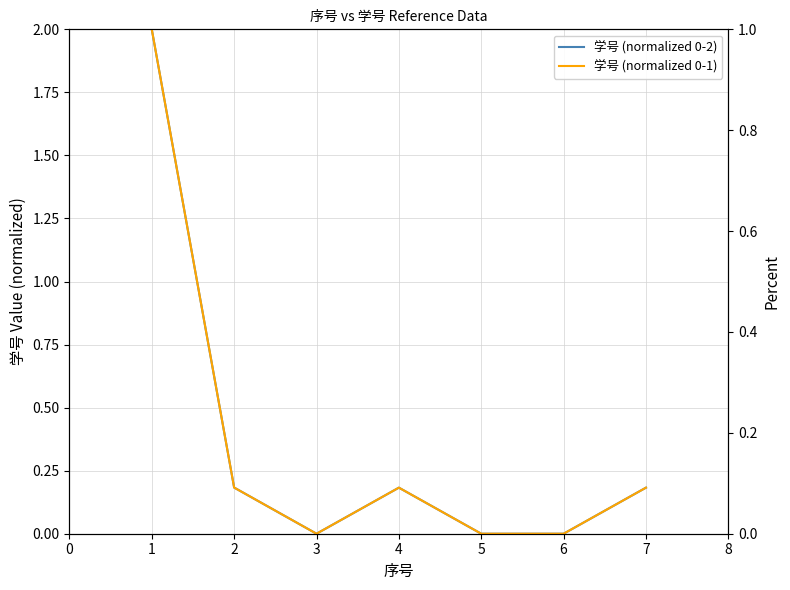

What is the average value of the 学号 (normalized 0-2) series?

0.4